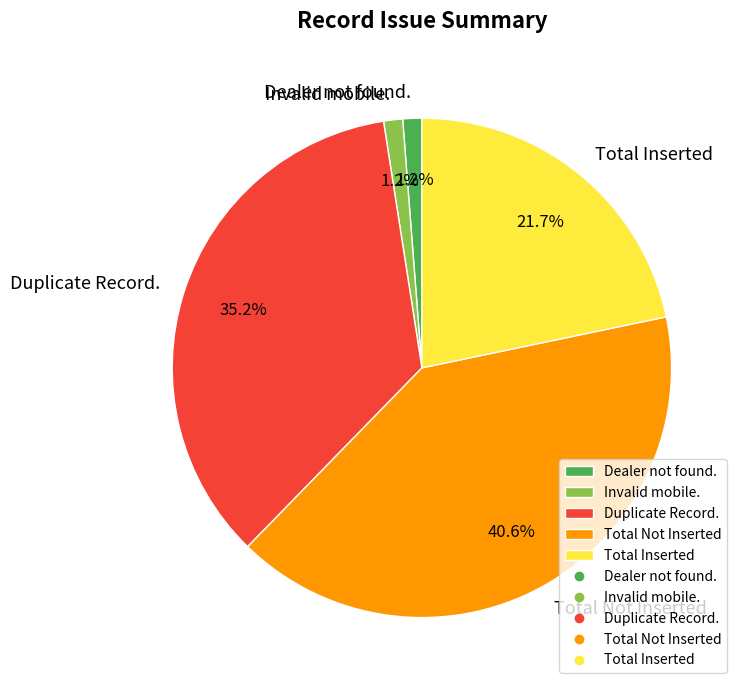

Does any single category account for the majority?

No